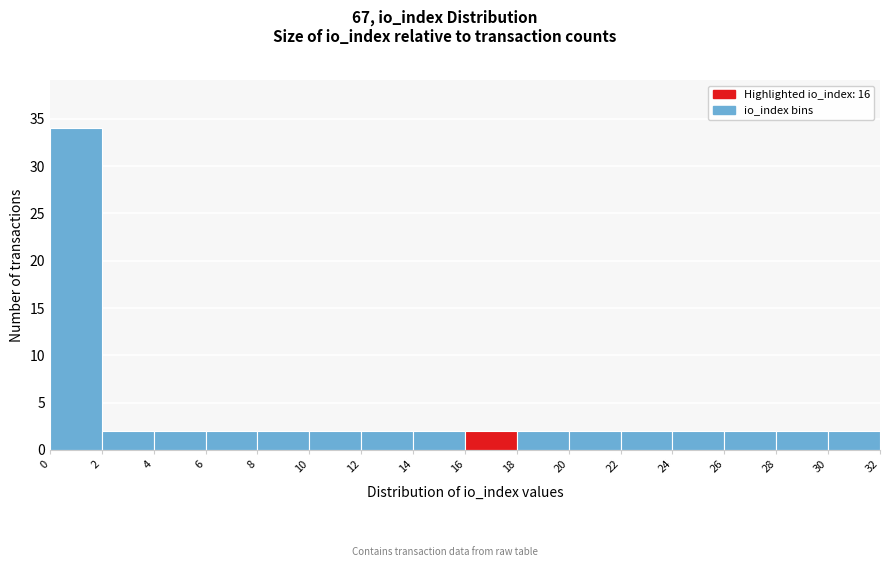

Reading left to right, list every bar in this chart as the range it spans on the x-axis followed by its height. The values are not printed on the chart, so give them approximately, as read against the axis.

0 to 2: 34
2 to 4: 2
4 to 6: 2
6 to 8: 2
8 to 10: 2
10 to 12: 2
12 to 14: 2
14 to 16: 2
16 to 18: 2
18 to 20: 2
20 to 22: 2
22 to 24: 2
24 to 26: 2
26 to 28: 2
28 to 30: 2
30 to 32: 2